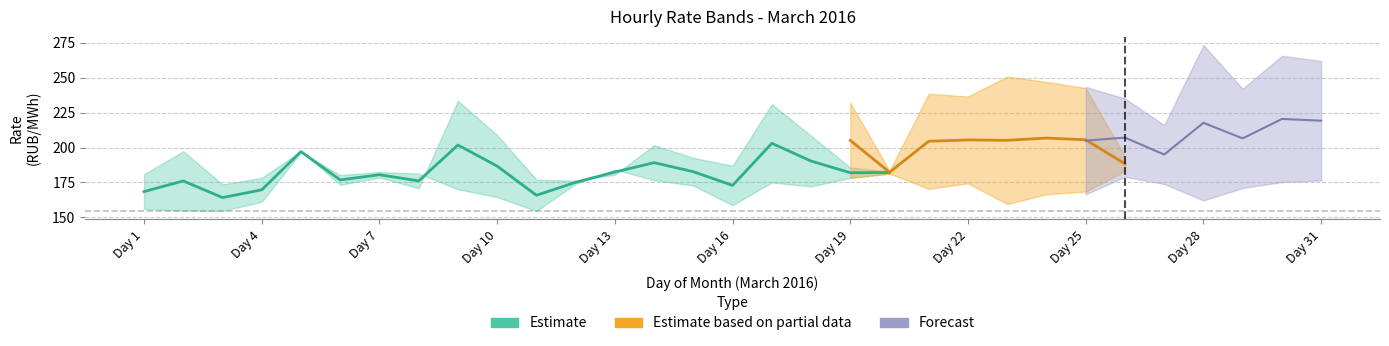

Does the chart have visible grid lines?

Yes